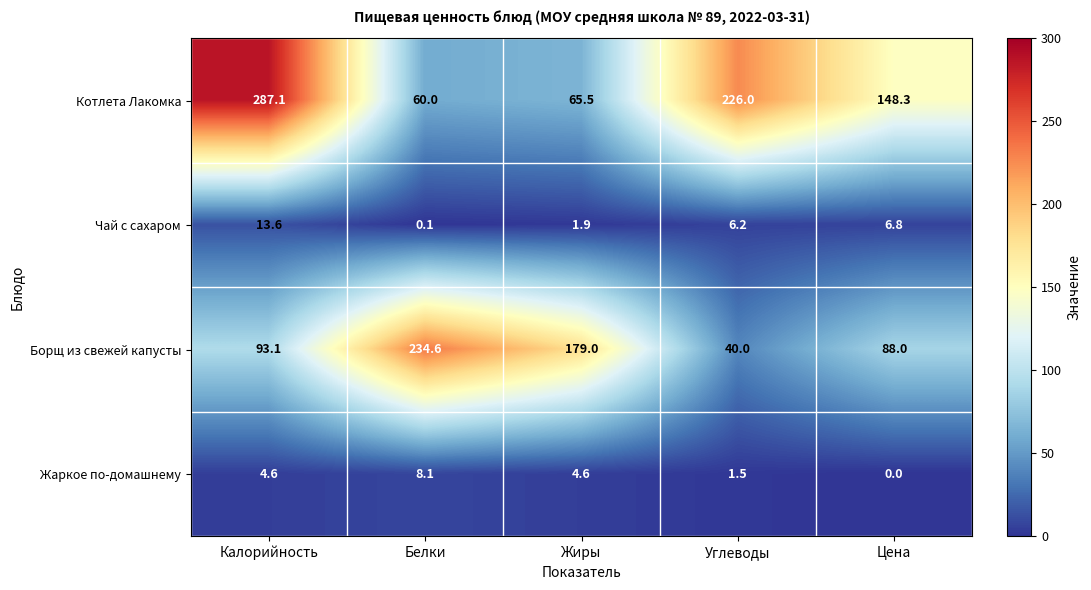

Reading left to right, transcribe all the data shown in this chart.

Котлета Лакомка: Калорийность=287.1	Белки=60.0	Жиры=65.5	Углеводы=226.0	Цена=148.3
Чай с сахаром: Калорийность=13.6	Белки=0.1	Жиры=1.9	Углеводы=6.2	Цена=6.8
Борщ из свежей капусты: Калорийность=93.1	Белки=234.6	Жиры=179.0	Углеводы=40.0	Цена=88.0
Жаркое по-домашнему: Калорийность=4.6	Белки=8.1	Жиры=4.6	Углеводы=1.5	Цена=0.0